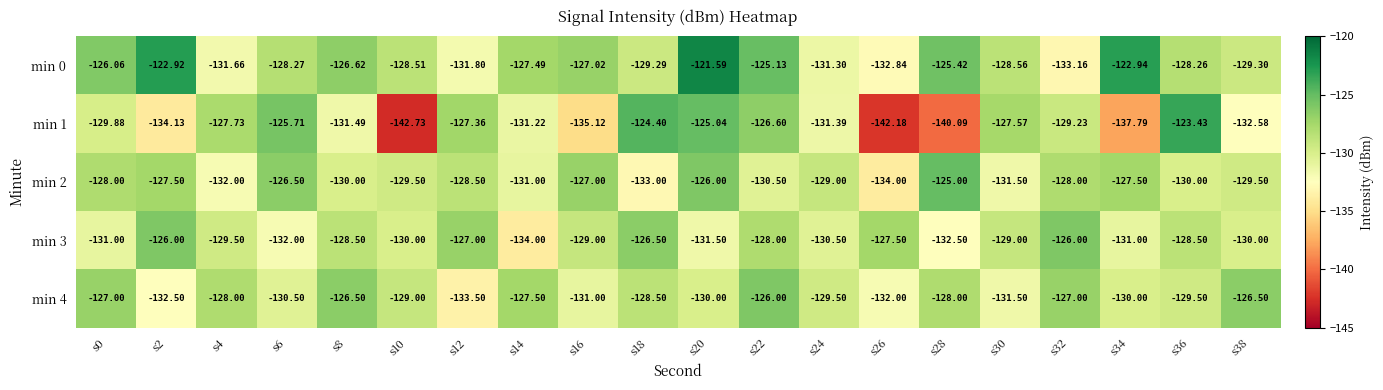

Is the value of min 4 at s2 greater than the value of min 2 at s24?

No